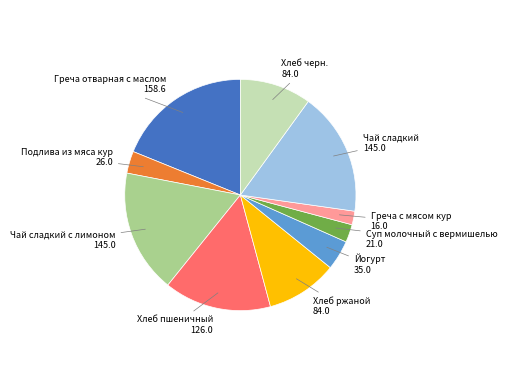

Does any single category account for the majority?

No